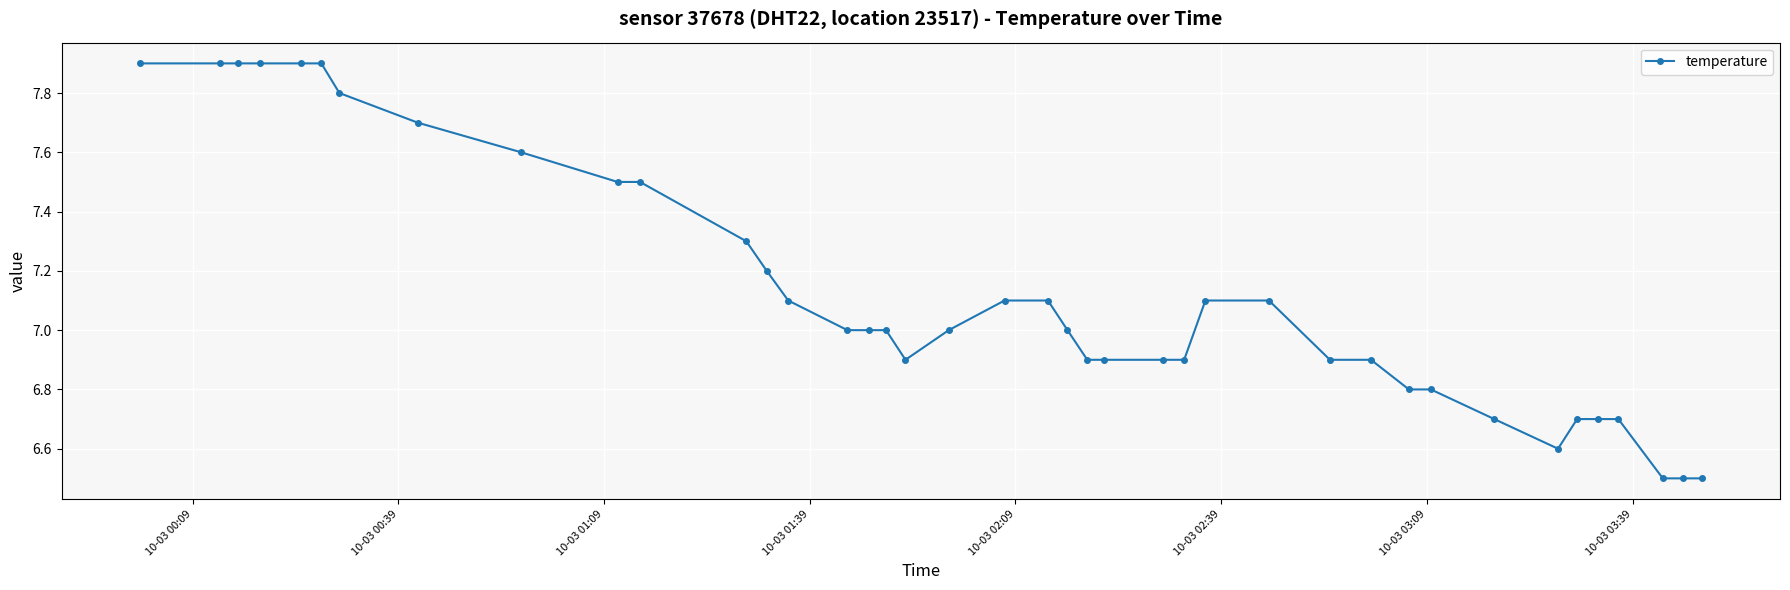

What is the value of the 4th point from the left?

7.9